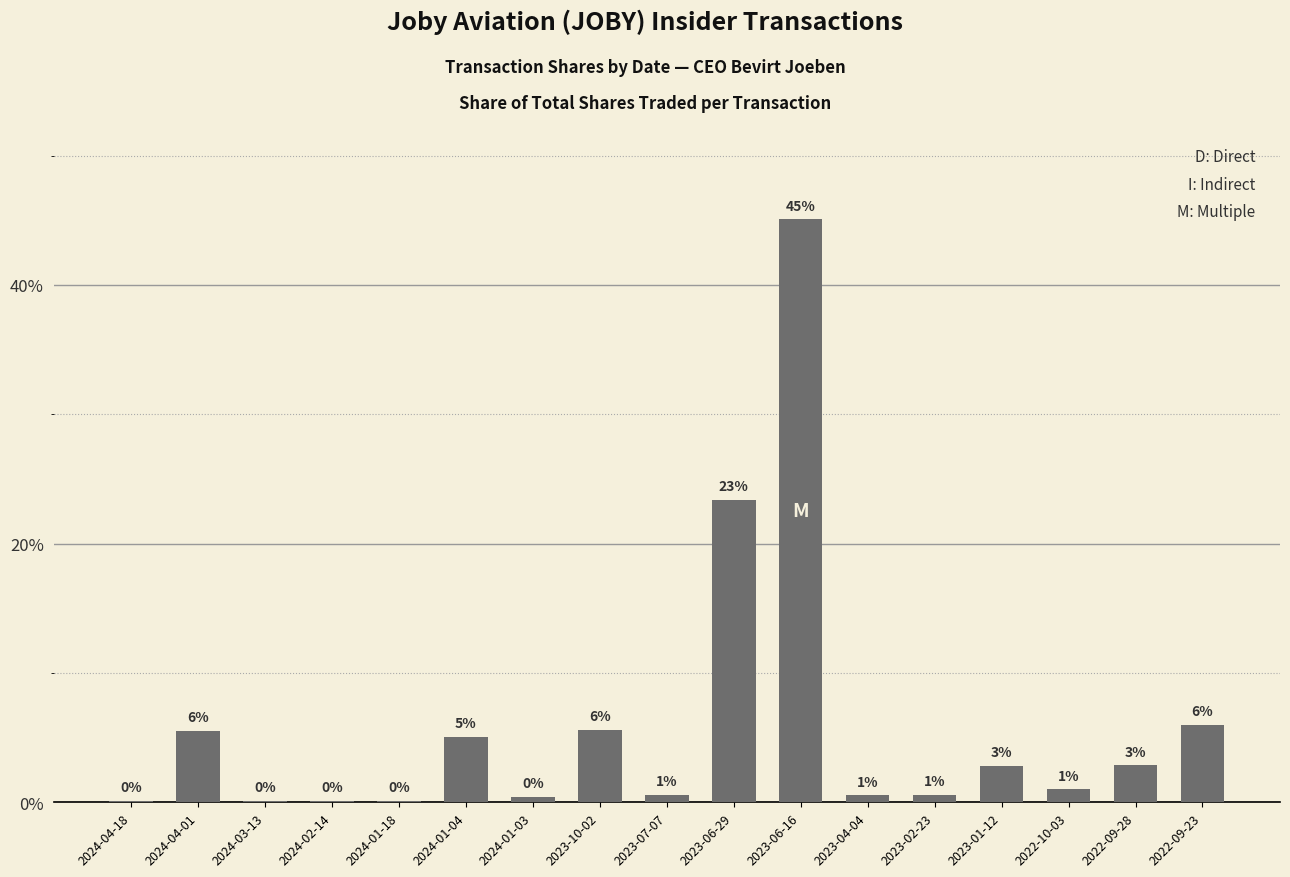

Reading left to right, extract all data points from this chart.

0.1	5.5	0.1	0.1	0.1	5.1	0.4	5.6	0.6	23.4	45.1	0.5	0.6	2.8	1.0	2.9	6.0